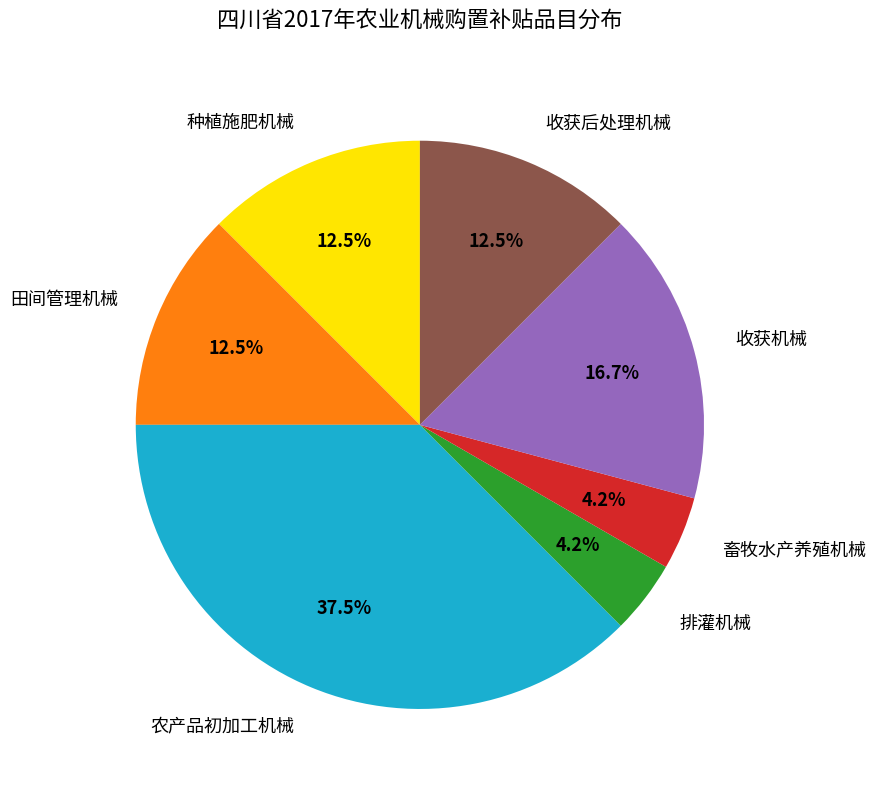

Is there a majority slice in this chart?

No